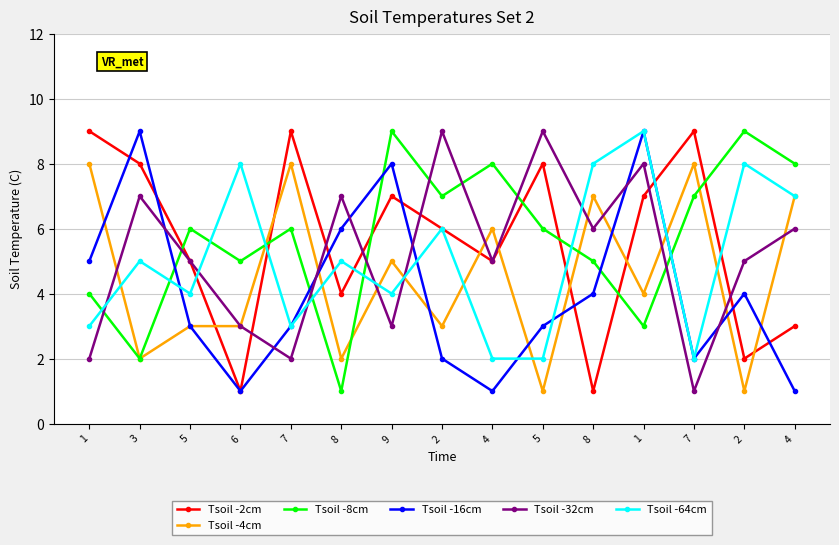

Count the Tsoil -8cm values in the range 4 to 8.

10